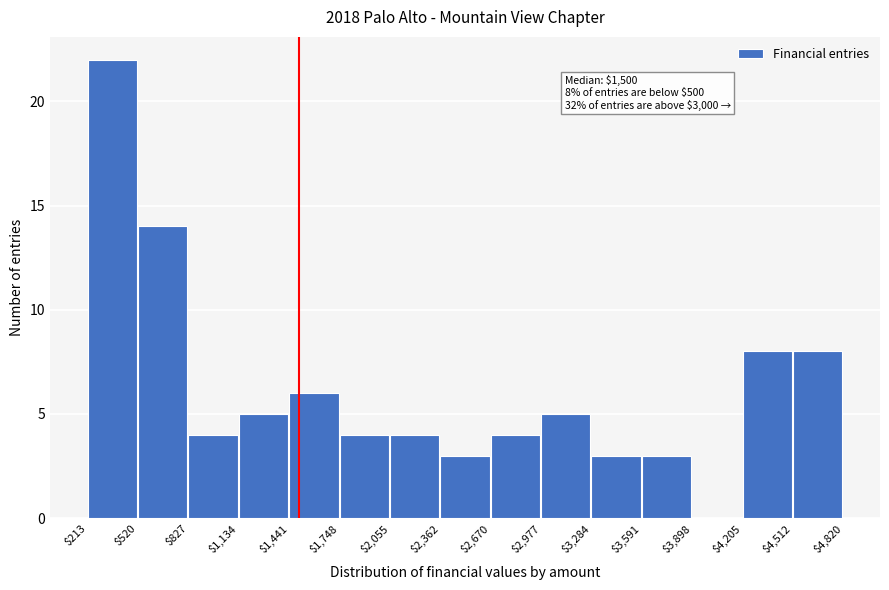

Which range on the x-axis has the tallest bar?

$213 to $520